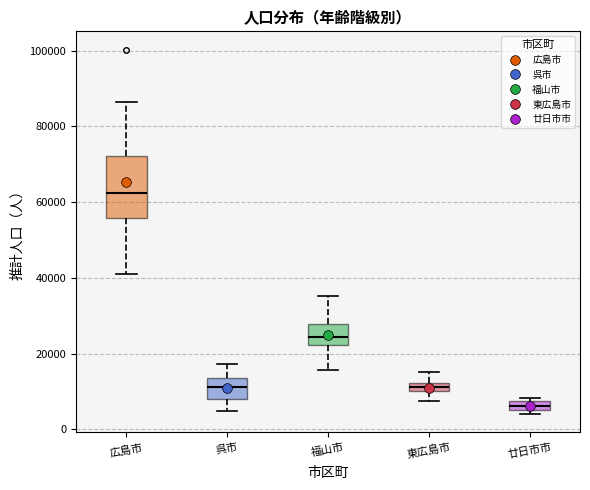

Which box has the highest median line?

広島市